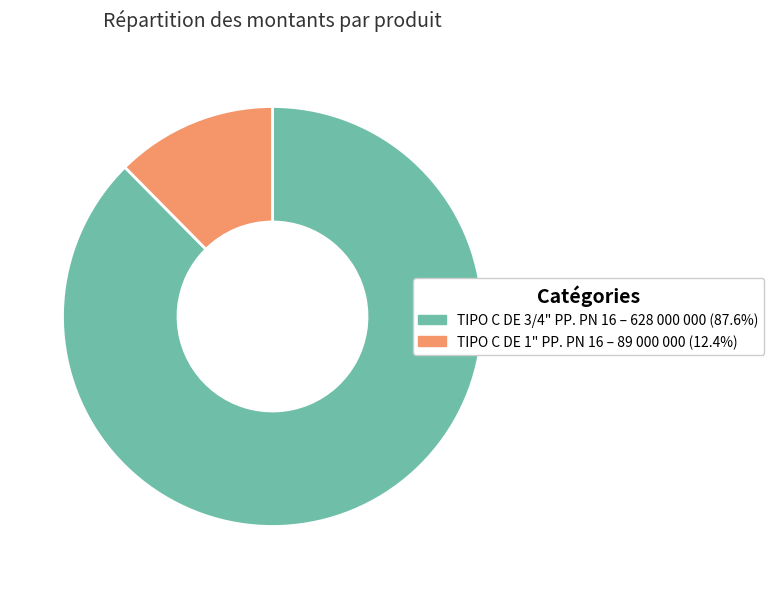

Does TIPO C DE 3/4" PP. PN 16 account for over 50% of the chart?

Yes